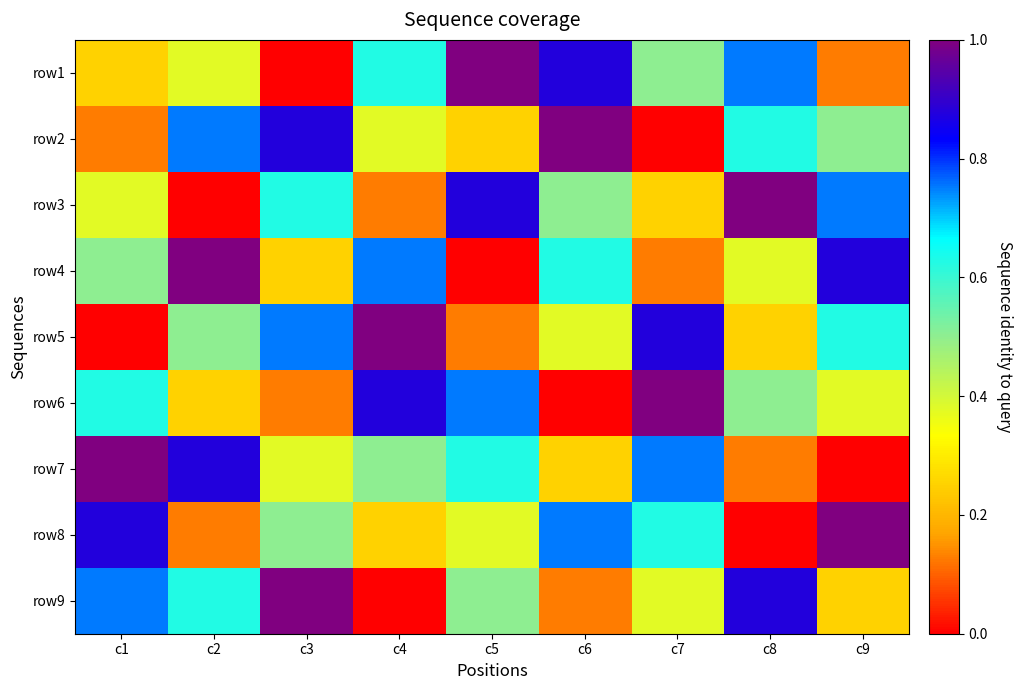

Reading left to right, list all the values displayed in this chart.

row1: c1=0.2	c2=0.4	c3=0.0	c4=0.6	c5=1.0	c6=0.9	c7=0.5	c8=0.8	c9=0.1
row2: c1=0.1	c2=0.8	c3=0.9	c4=0.4	c5=0.2	c6=1.0	c7=0.0	c8=0.6	c9=0.5
row3: c1=0.4	c2=0.0	c3=0.6	c4=0.1	c5=0.9	c6=0.5	c7=0.2	c8=1.0	c9=0.8
row4: c1=0.5	c2=1.0	c3=0.2	c4=0.8	c5=0.0	c6=0.6	c7=0.1	c8=0.4	c9=0.9
row5: c1=0.0	c2=0.5	c3=0.8	c4=1.0	c5=0.1	c6=0.4	c7=0.9	c8=0.2	c9=0.6
row6: c1=0.6	c2=0.2	c3=0.1	c4=0.9	c5=0.8	c6=0.0	c7=1.0	c8=0.5	c9=0.4
row7: c1=1.0	c2=0.9	c3=0.4	c4=0.5	c5=0.6	c6=0.2	c7=0.8	c8=0.1	c9=0.0
row8: c1=0.9	c2=0.1	c3=0.5	c4=0.2	c5=0.4	c6=0.8	c7=0.6	c8=0.0	c9=1.0
row9: c1=0.8	c2=0.6	c3=1.0	c4=0.0	c5=0.5	c6=0.1	c7=0.4	c8=0.9	c9=0.2